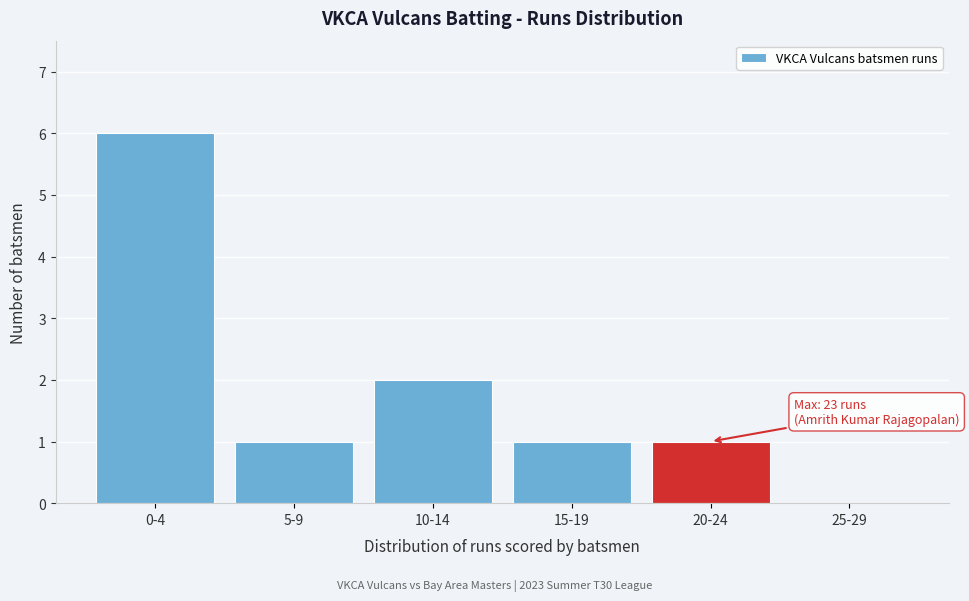

Reading left to right, transcribe all the data shown in this chart.

0-4=6	5-9=1	10-14=2	15-19=1	20-24=1	25-29=0